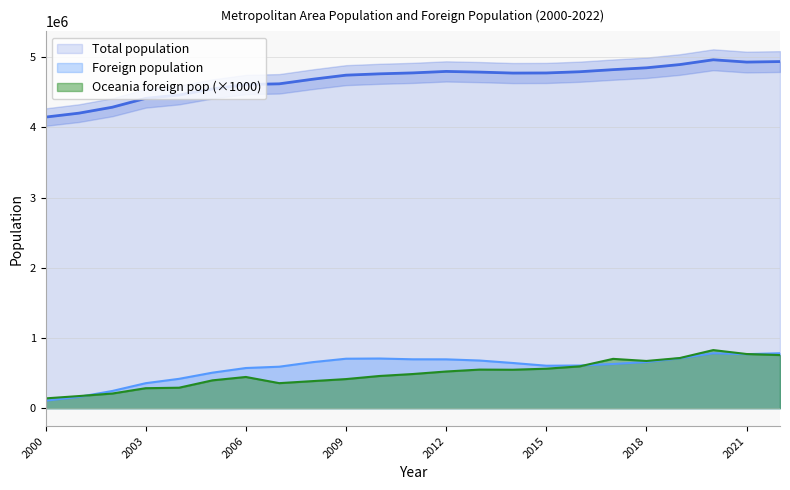

True or false: Foreign population and Total population intersect in this chart.

False